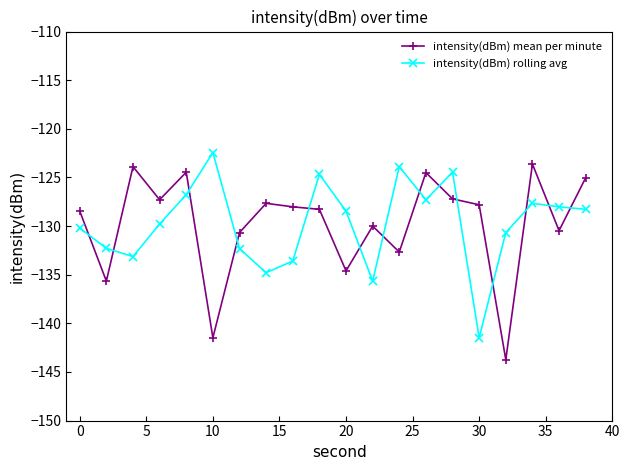

True or false: intensity(dBm) rolling avg and intensity(dBm) mean per minute intersect in this chart.

True